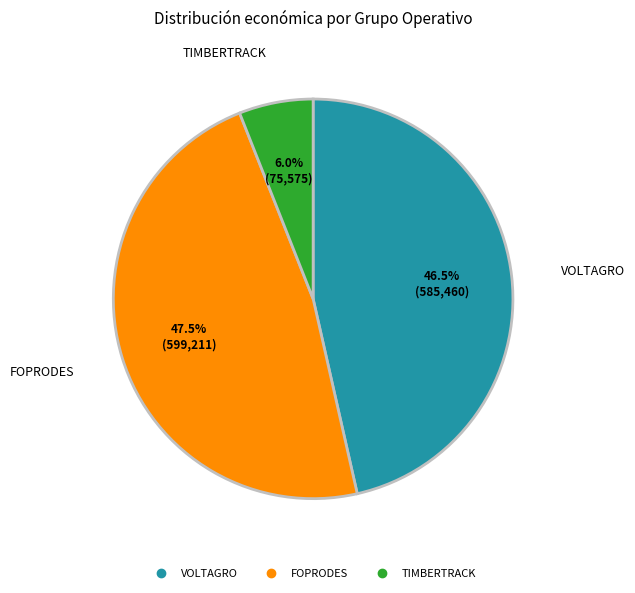

Does FOPRODES account for over 50% of the chart?

No